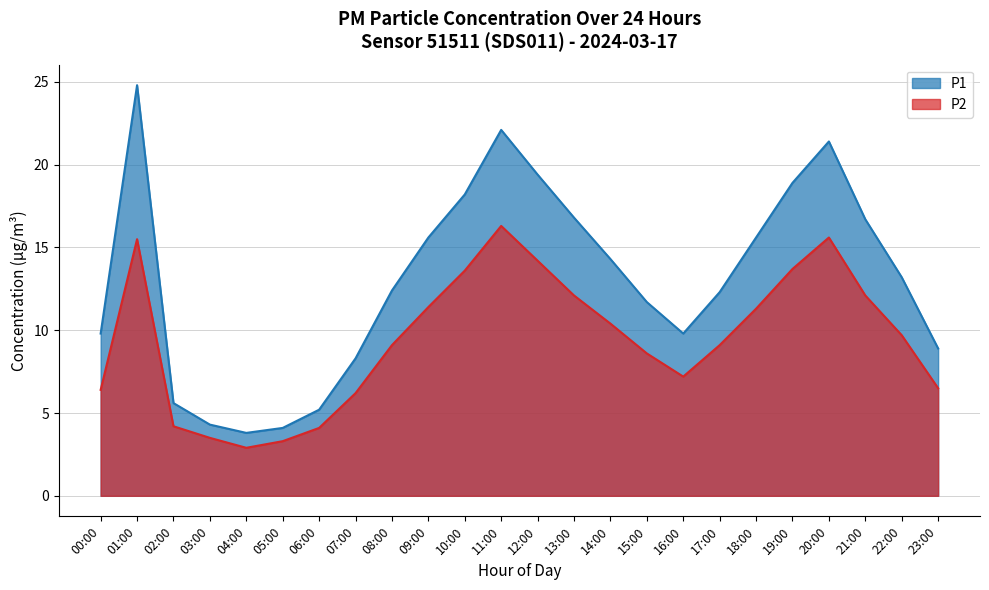

What are all the series names shown in the legend?

P1, P2